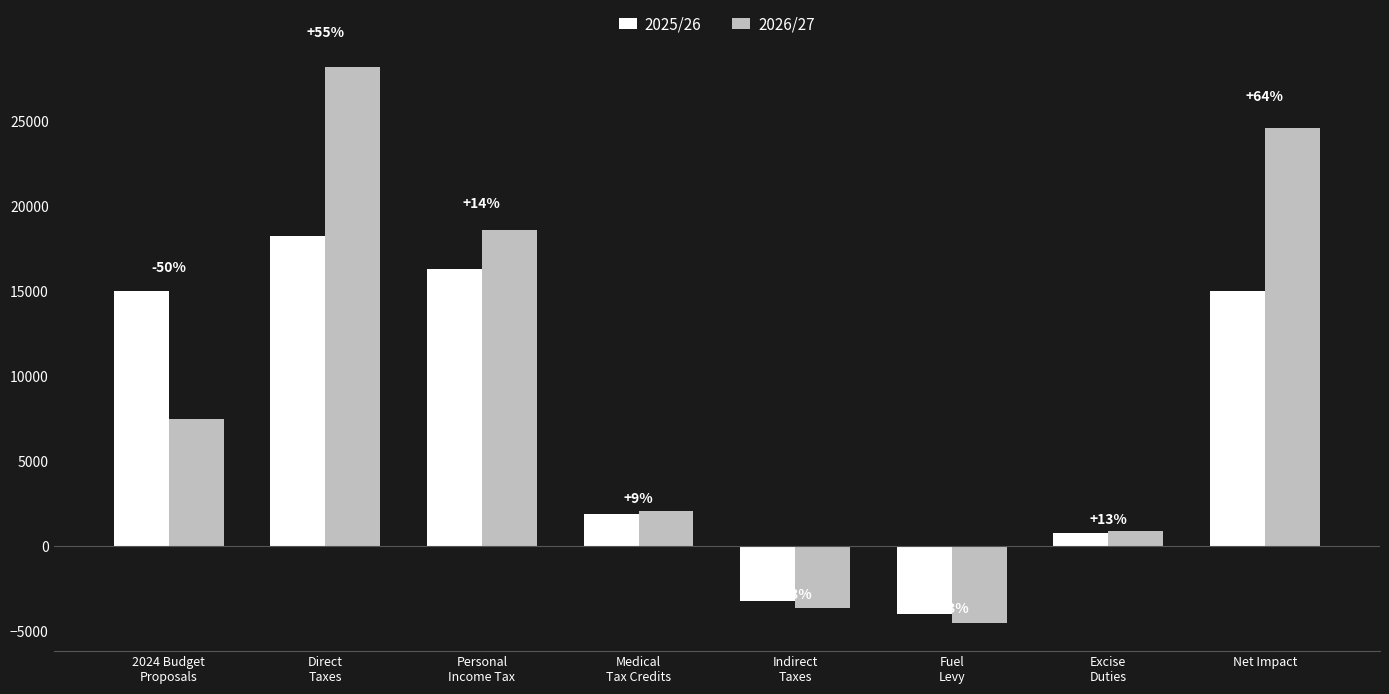

Reading left to right, what are all the values shown in this chart?

2025/26: 15000.0	18200.0	16300.0	1900.0	-3200.0	-4000.0	800.0	15000.0
2026/27: 7500.0	28181.6	18603.0	2078.6	-3616.6	-4520.7	904.1	24565.0